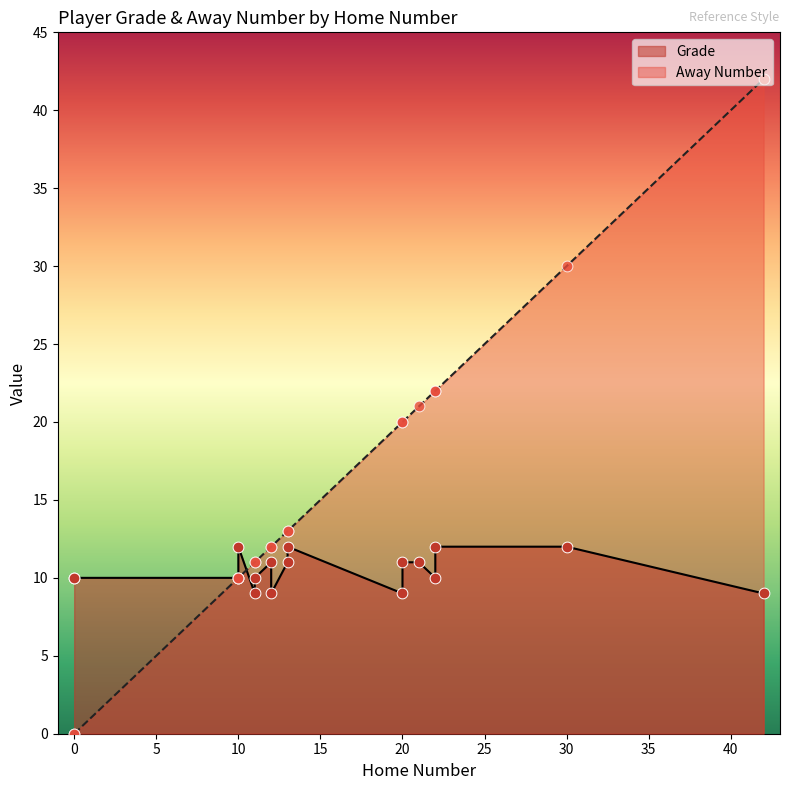

At how many categories does at least one series exceed 39?

1